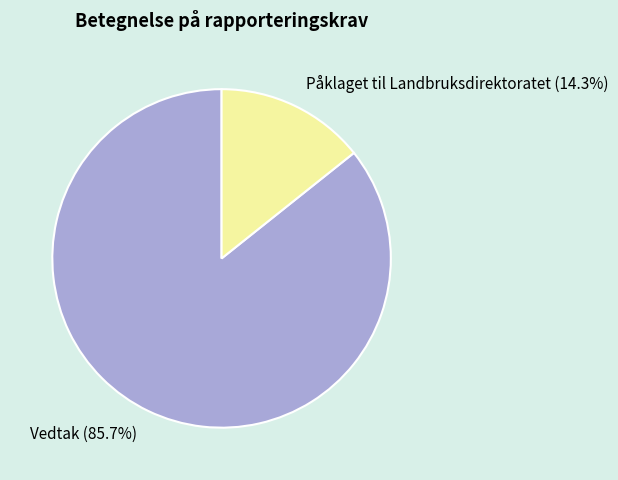

To the nearest percent, what percentage of the pie is Påklaget til Landbruksdirektoratet?

14%